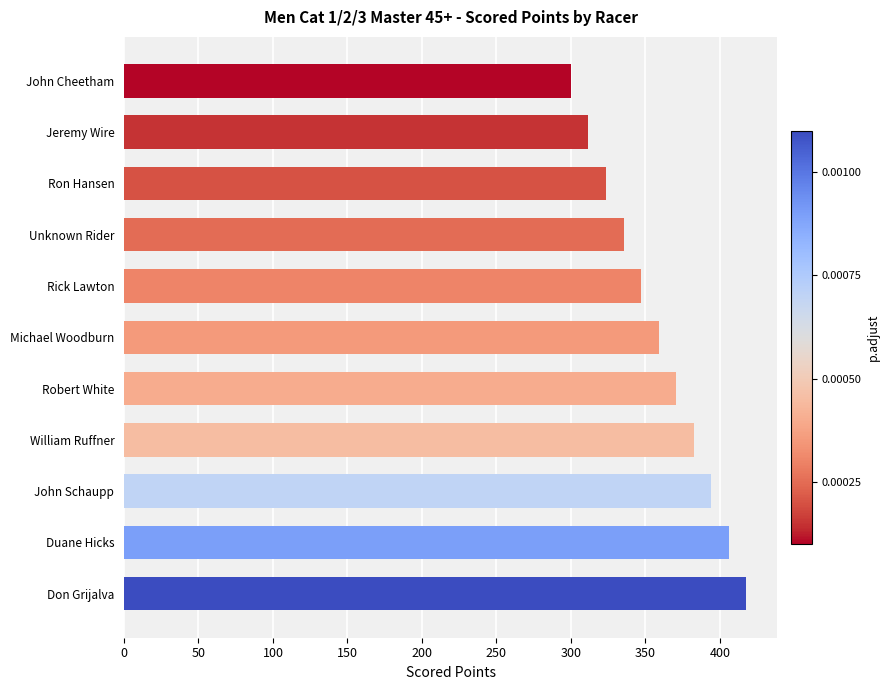

Reading bottom to top, transcribe all the data shown in this chart.

417.6	405.9	394.1	382.3	370.6	358.8	347.0	335.3	323.5	311.8	300.0